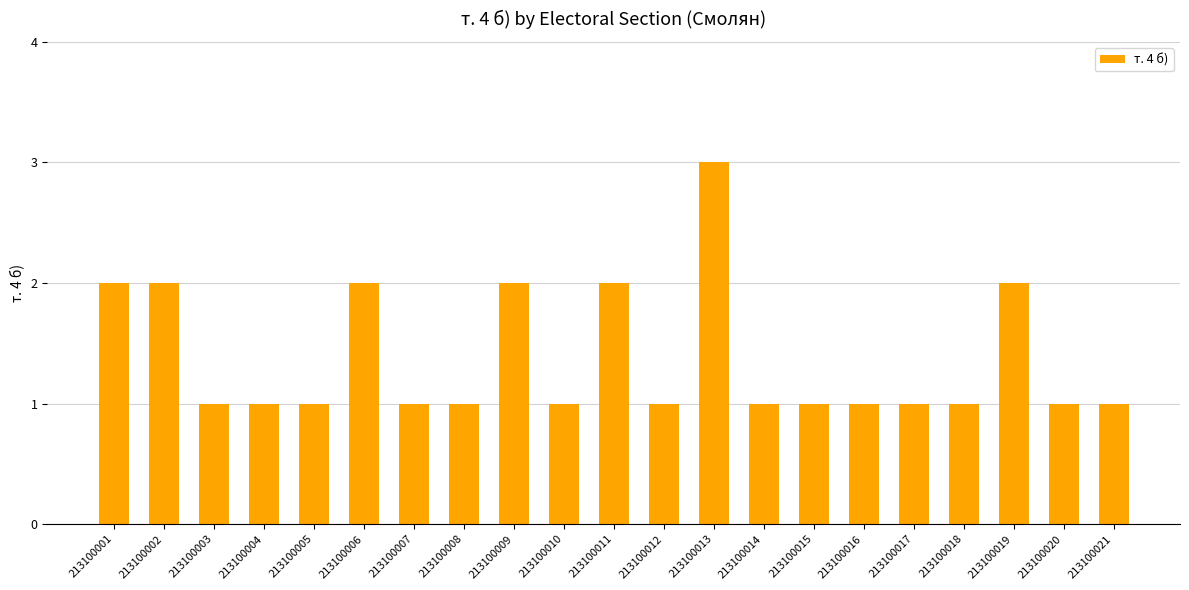

What is the change in value from 213100008 to 213100013?

+2